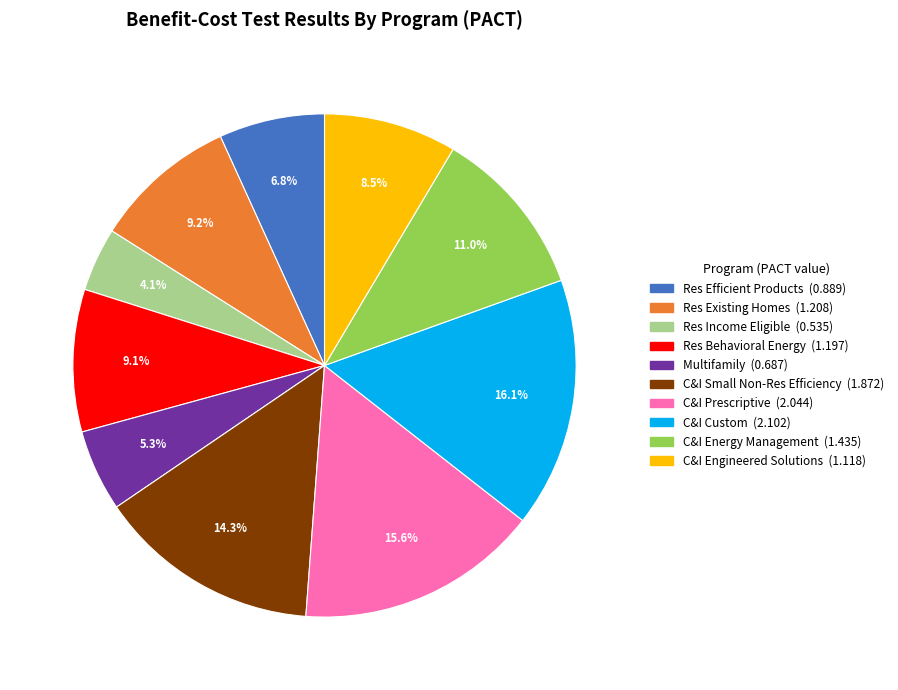

What percentage is NOT represented by Res Behavioral Energy?

90.9%